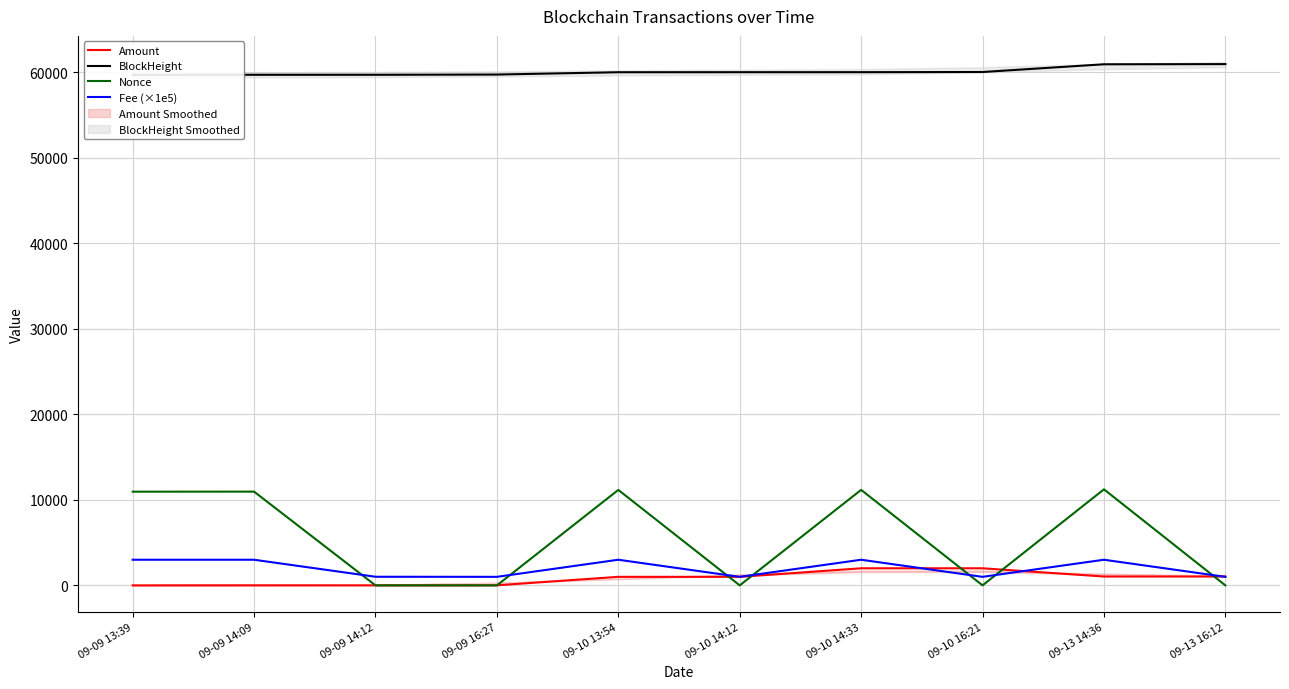

How many interior local peaks does the Nonce series have?

4